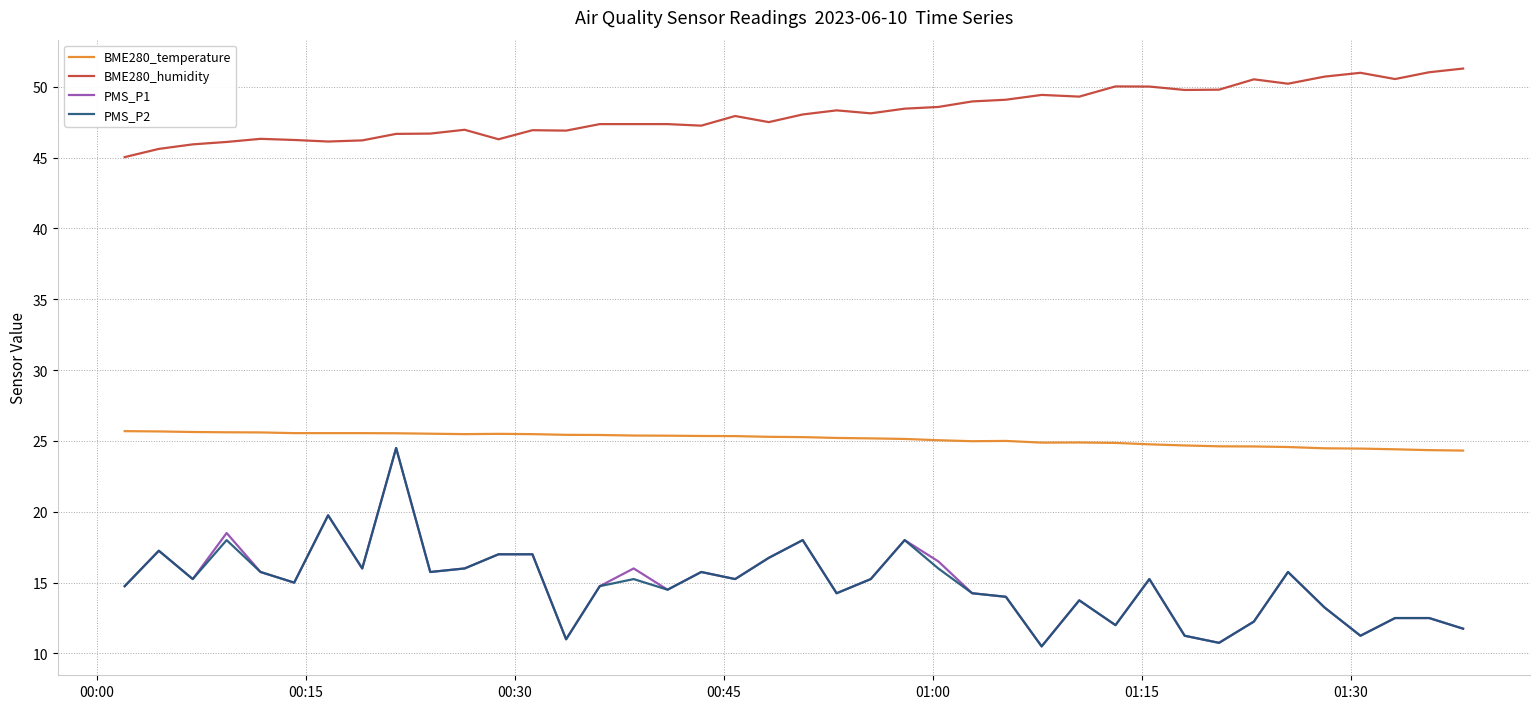

True or false: PMS_P2 and BME280_temperature intersect in this chart.

False